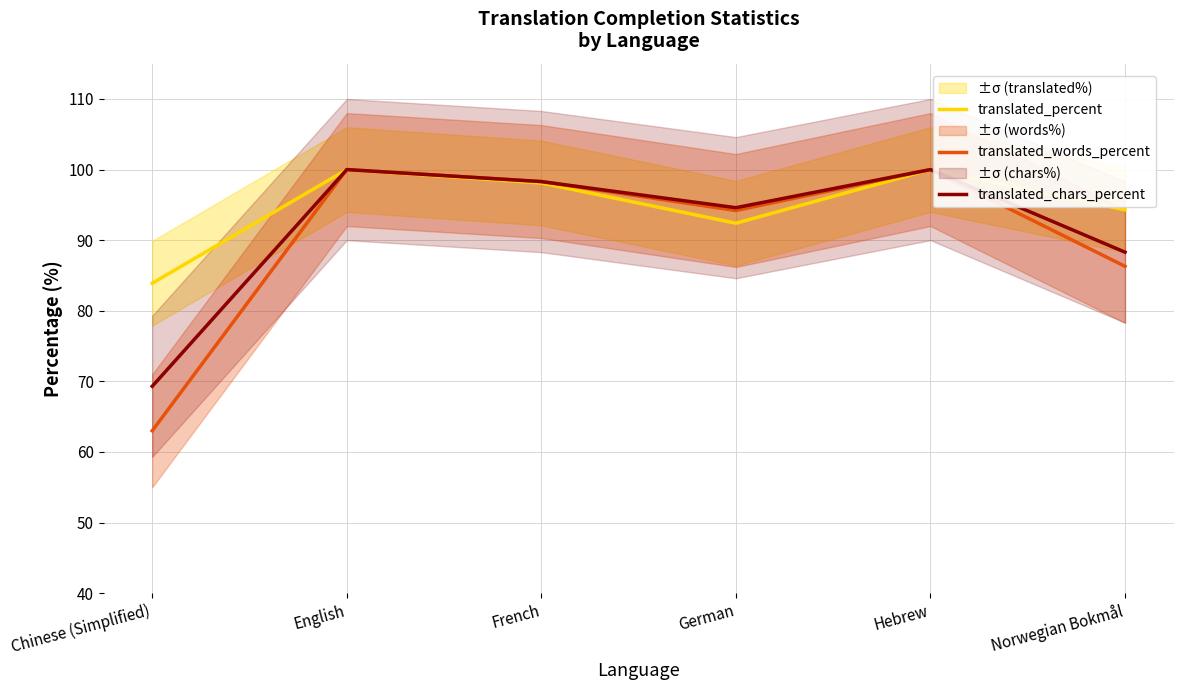

Between French and Norwegian Bokmål, which is larger?

French